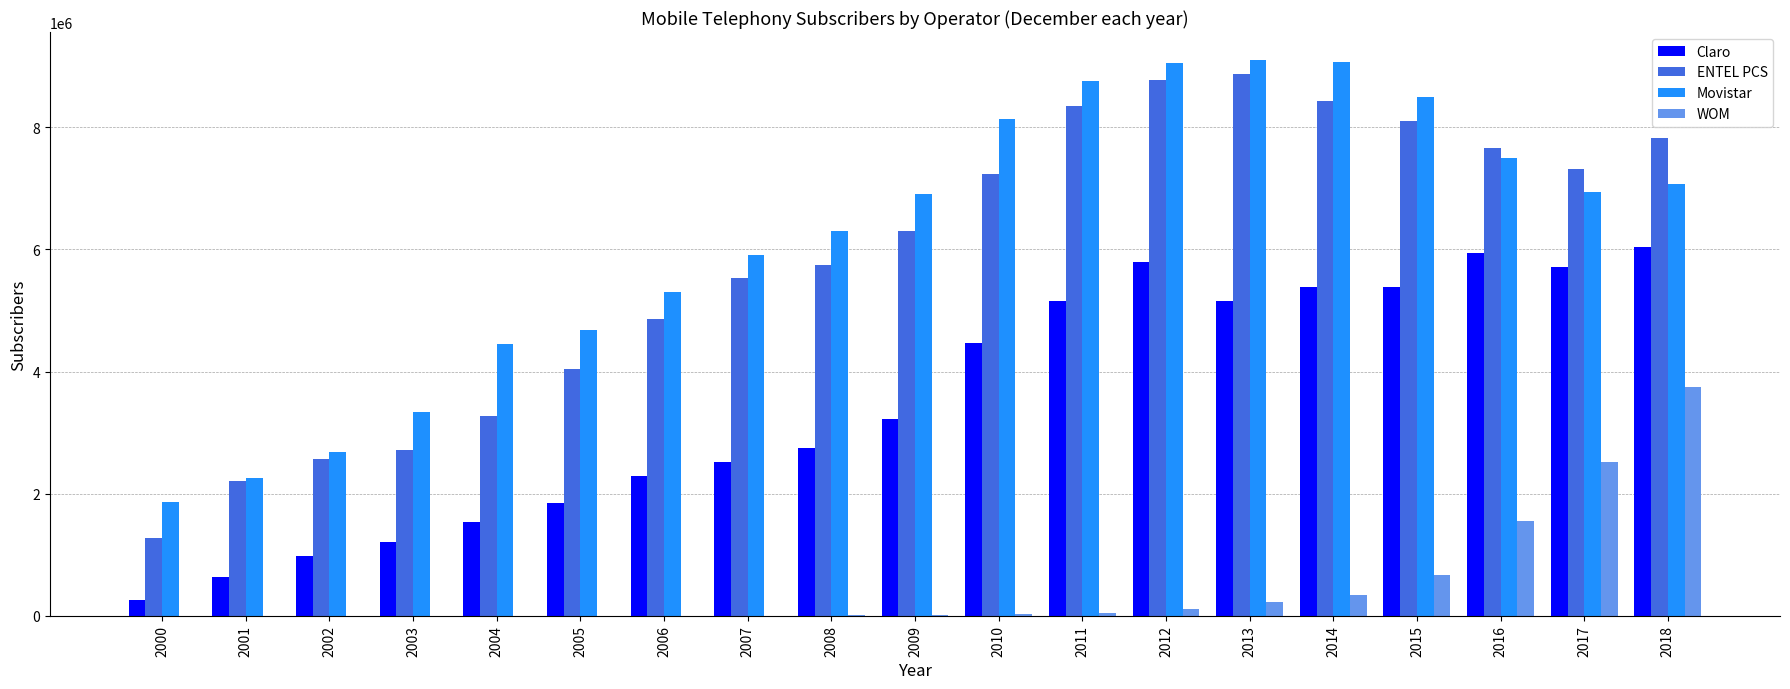

Which series has the widest spread of values?

ENTEL PCS